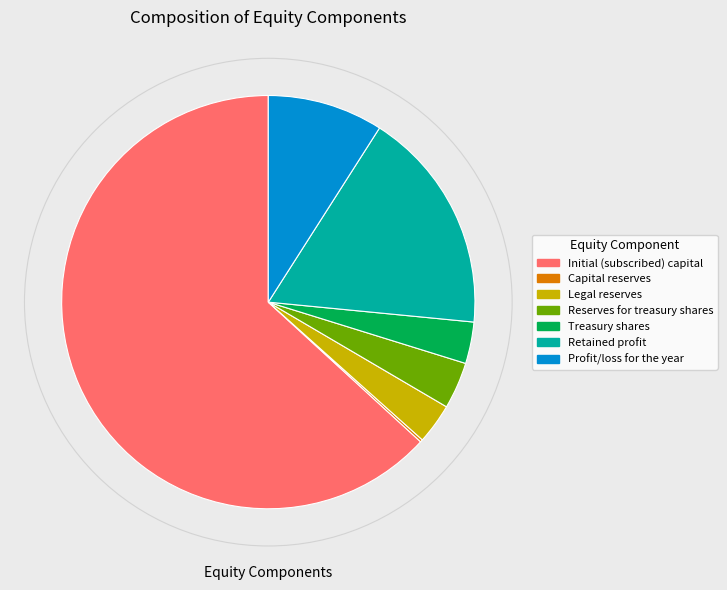

What is the ratio of the value at Legal reserves to the value at Treasury shares?

1.0